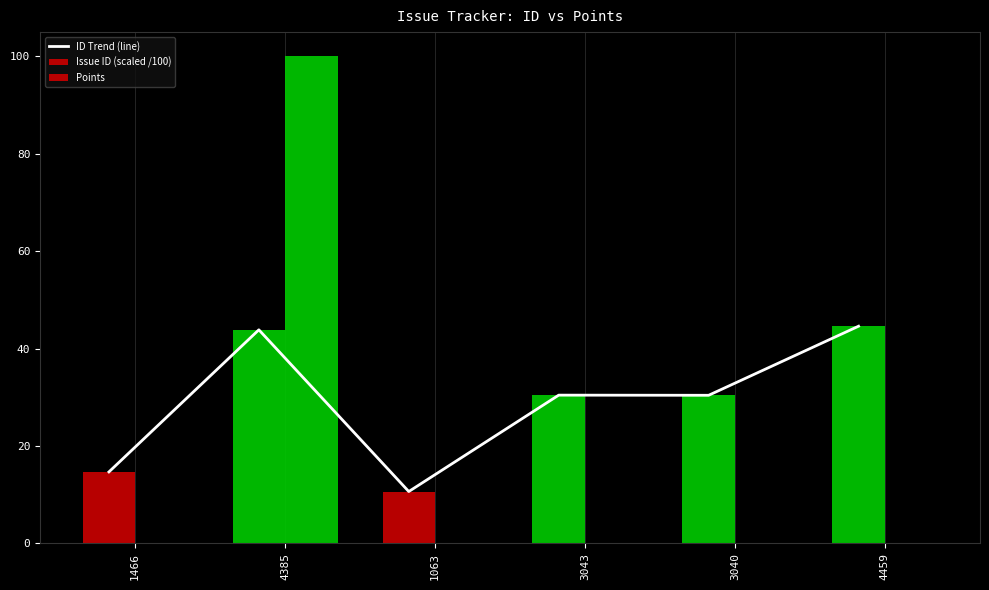

Is the value of Issue ID (scaled /100) at 1466 greater than the value of Points at 3040?

Yes